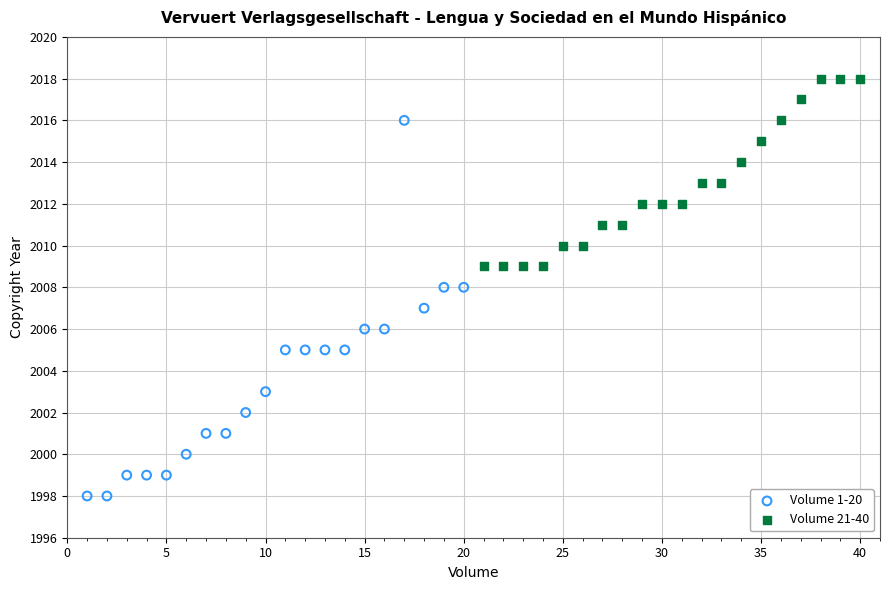

Which series reaches the minimum Y coordinate?

Volume 1-20